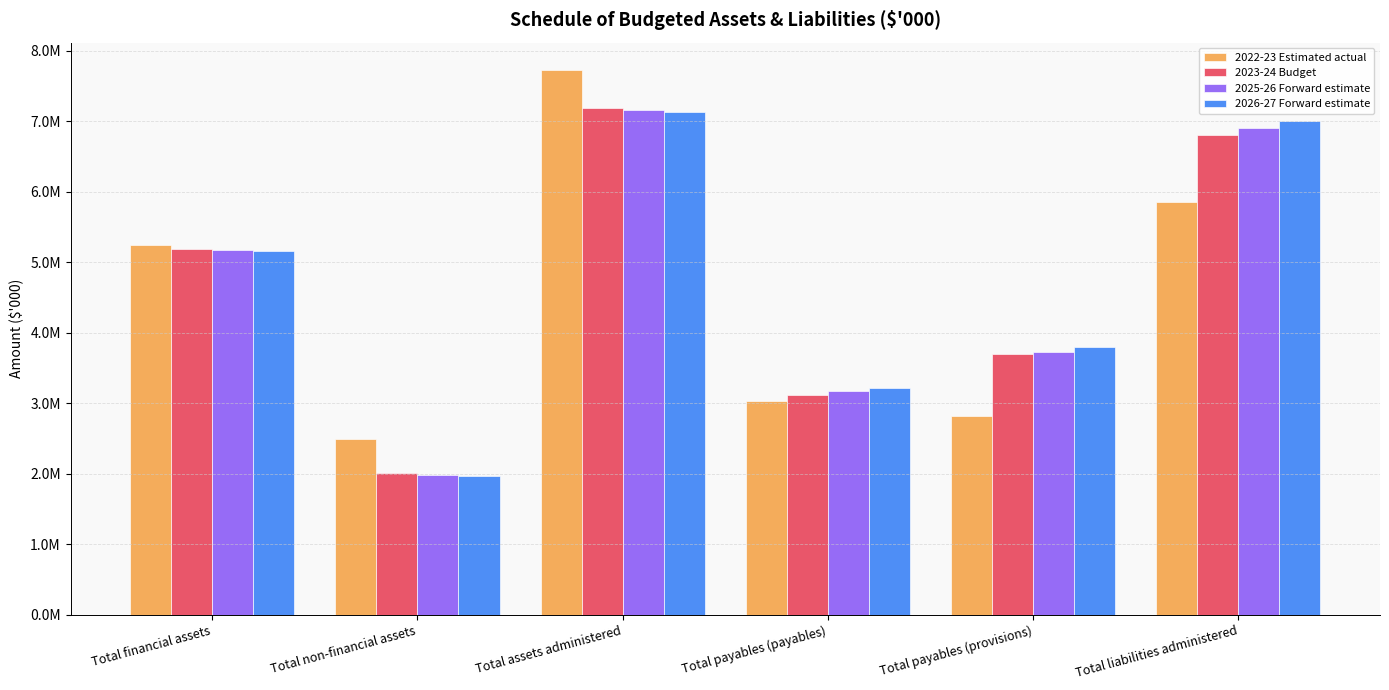

Is it true that 2022-23 Estimated actual equals 1531137 at Total non-financial assets?

False